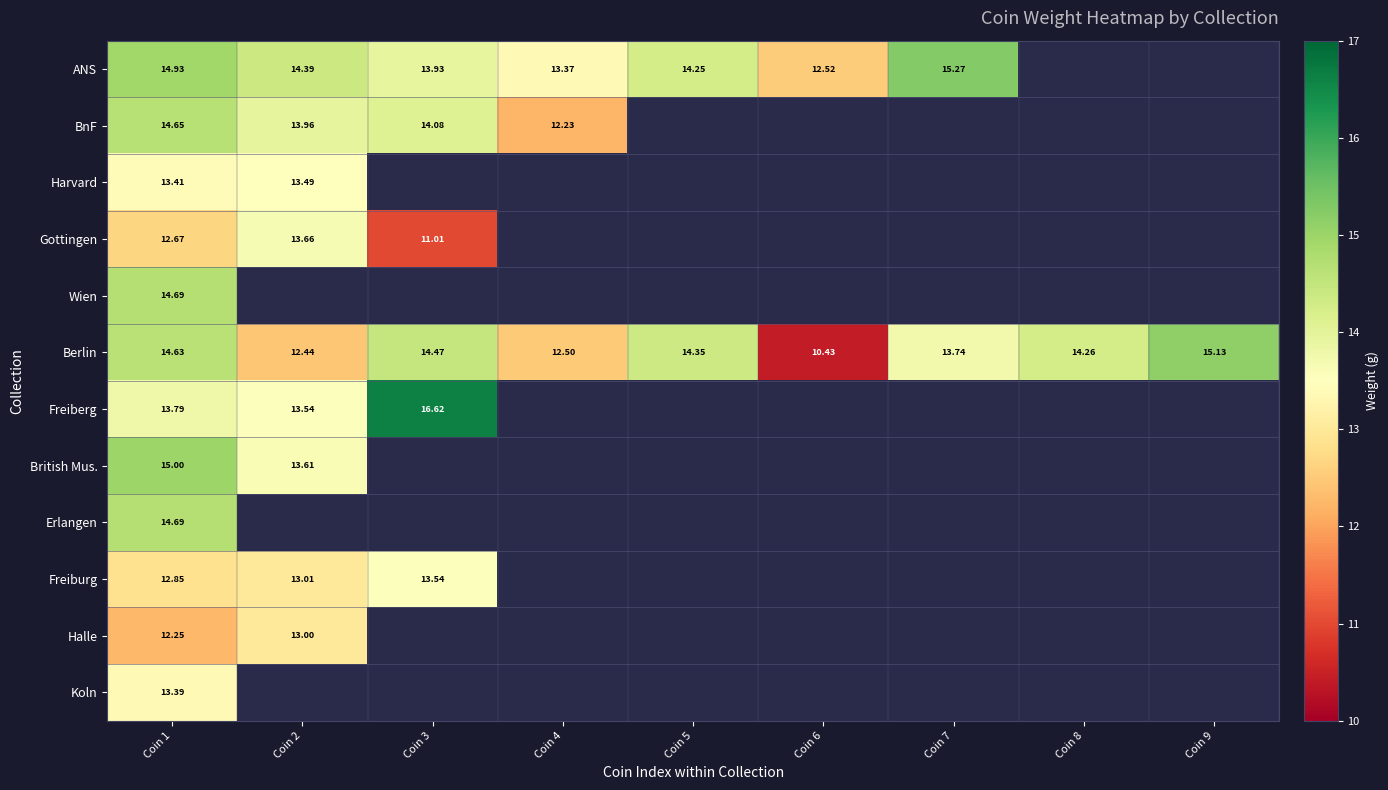

Which series changed the most between Coin 1 and Coin 7?

Berlin